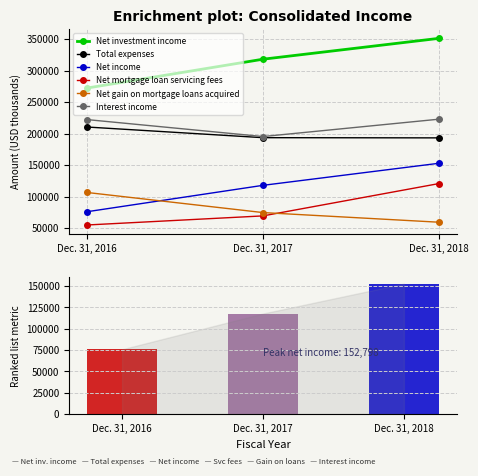

Are the bars grouped side by side (vs. stacked)?

Yes